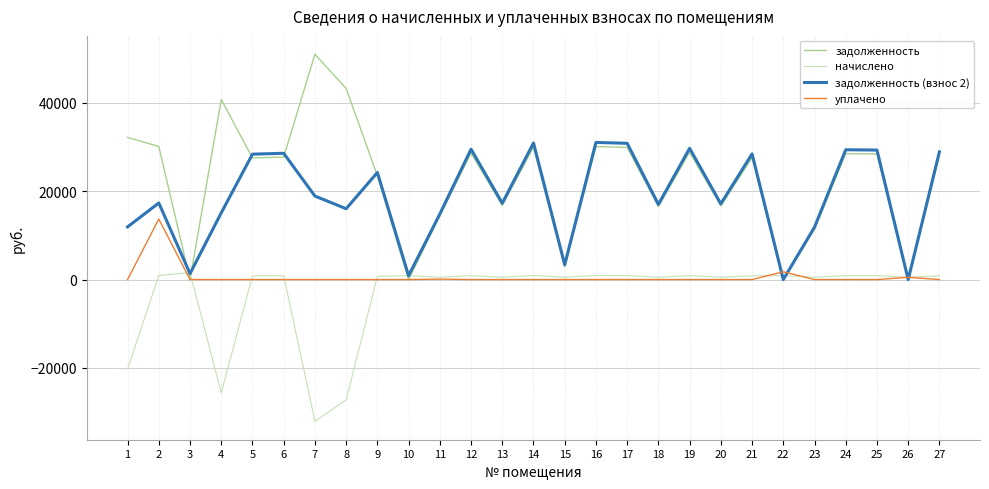

What is the greatest value displayed?

51000.5